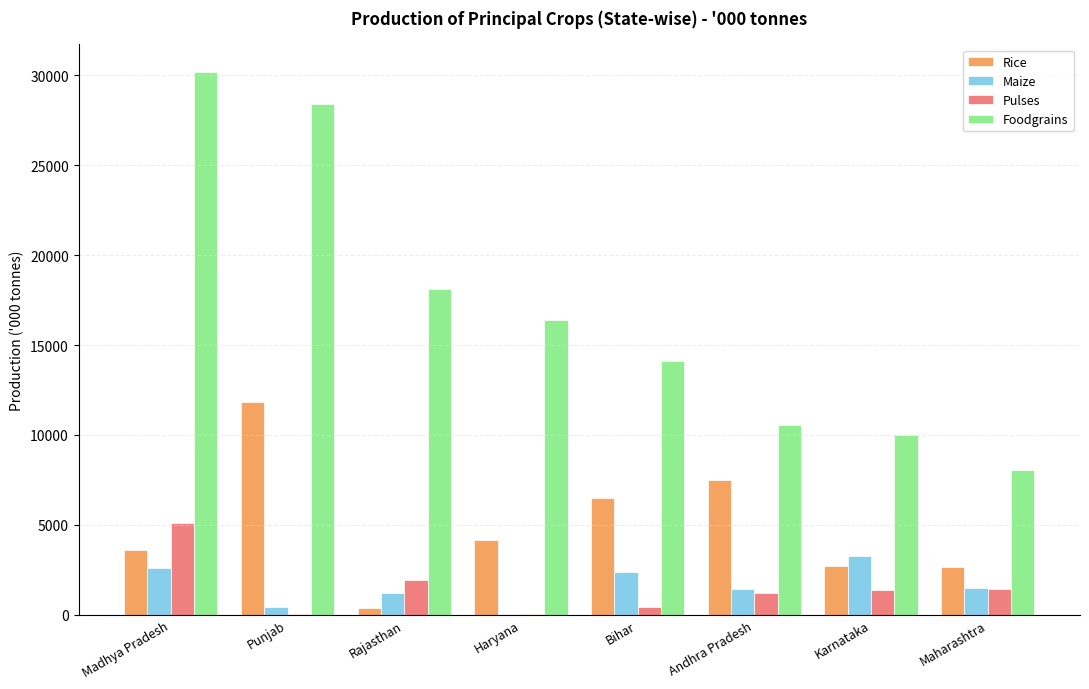

How many groups of bars are there?

8